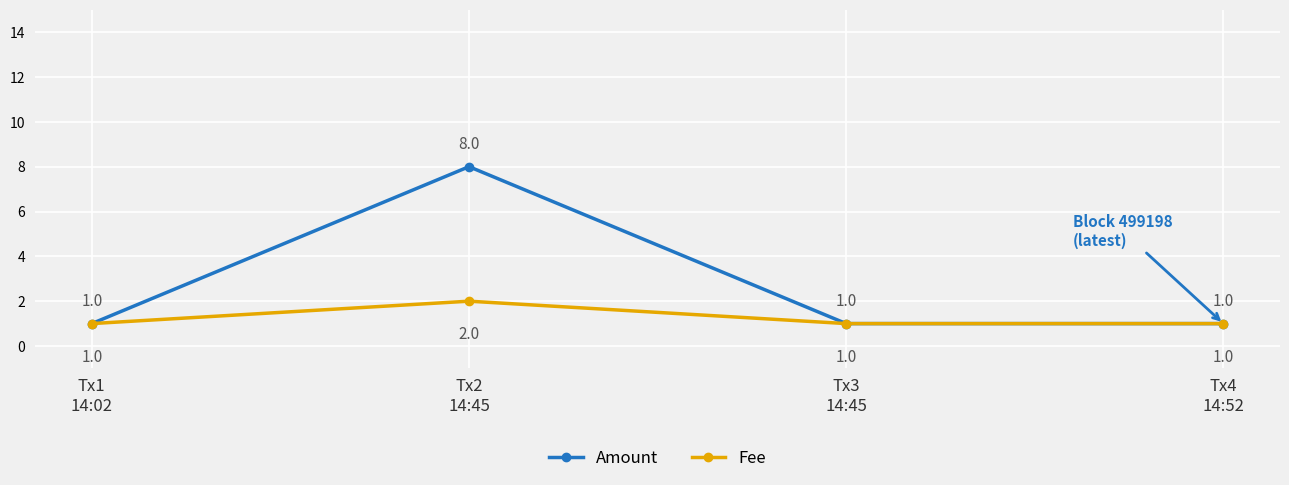

Count the Fee values in the range 1 to 2.

4